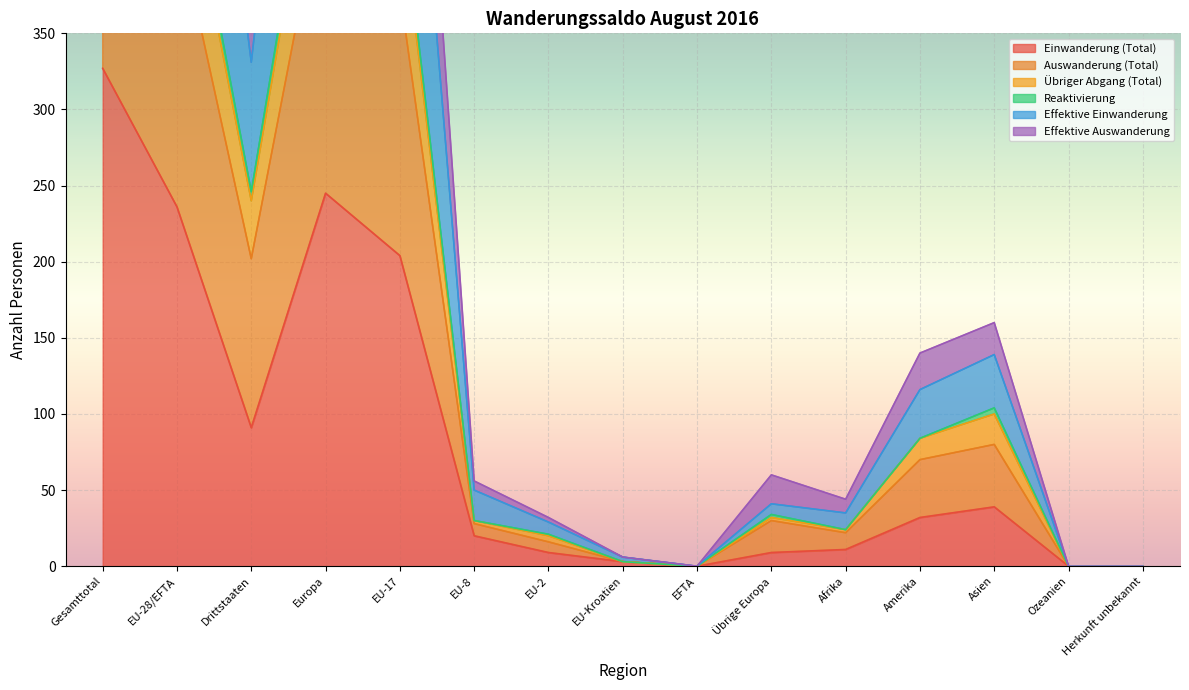

Is it true that Effektive Auswanderung equals 160 at Asien?

True